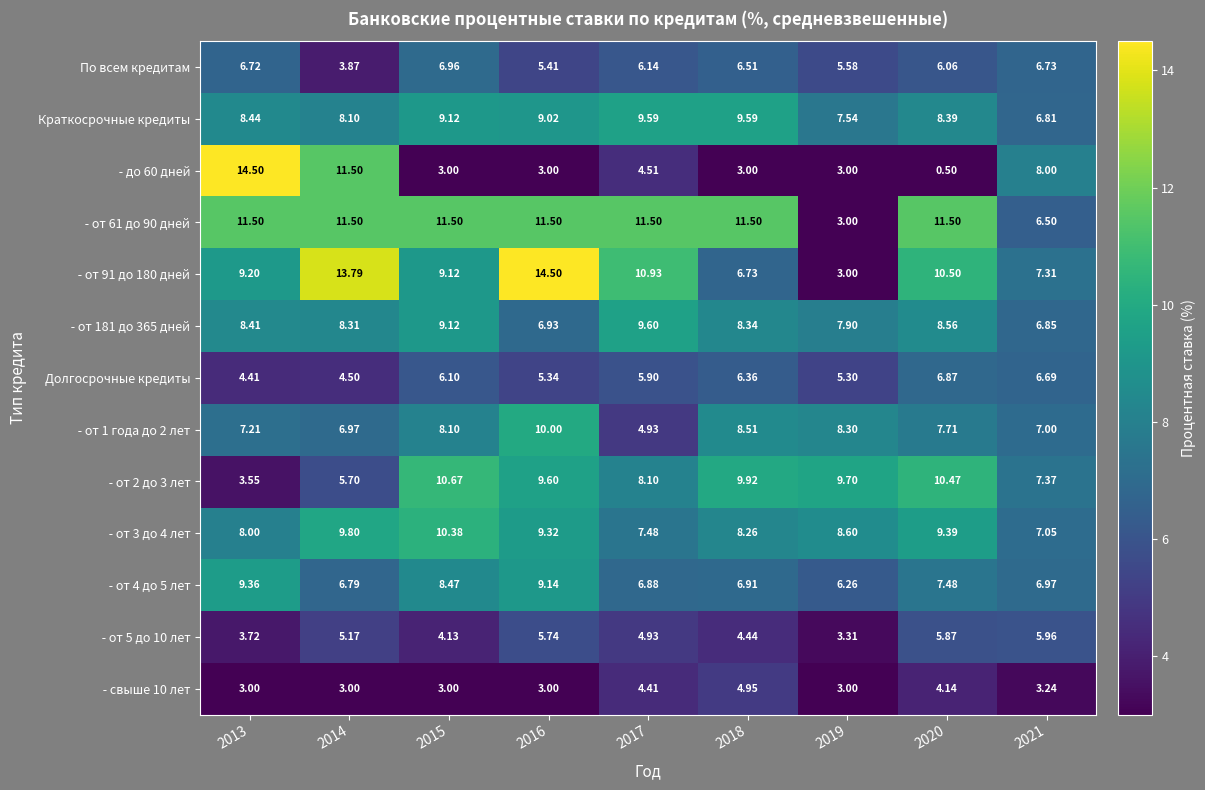

At which category does the chart reach its peak across all series?

2013